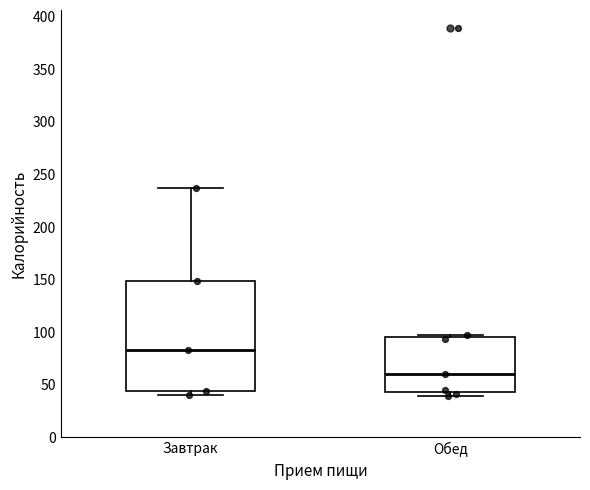

Reading left to right, transcribe this box plot: for each box, give where its median line is, the range the box spans, and where its two whiskers end, as read against the y-axis. The values are not printed on the chart, so give them approximately, as read against the axis.

Завтрак: median 85, box 45 to 150, whiskers 40 to 235
Обед: median 60, box 45 to 95, whiskers 40 to 100